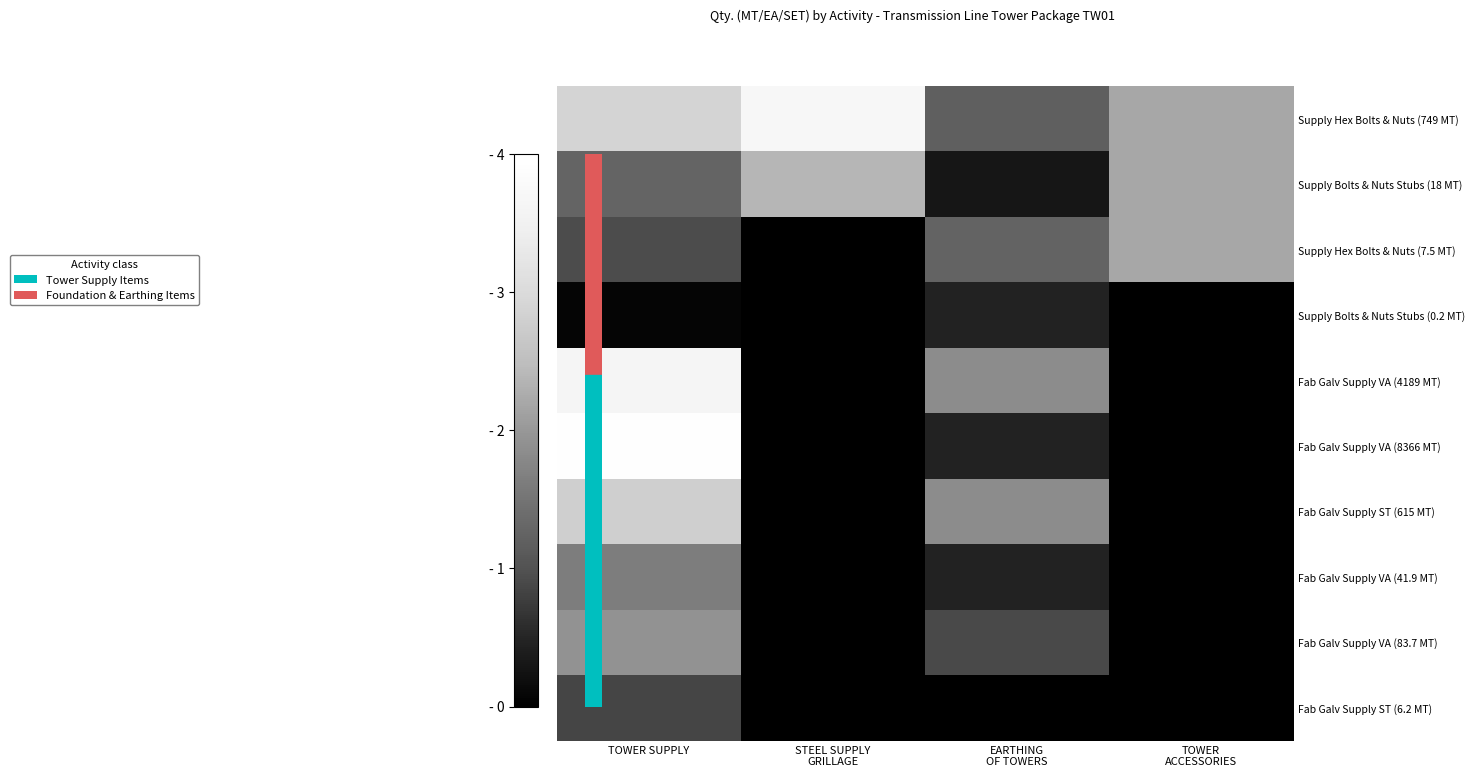

Between EARTHING
OF TOWERS and STEEL SUPPLY
GRILLAGE, which is larger?

STEEL SUPPLY
GRILLAGE